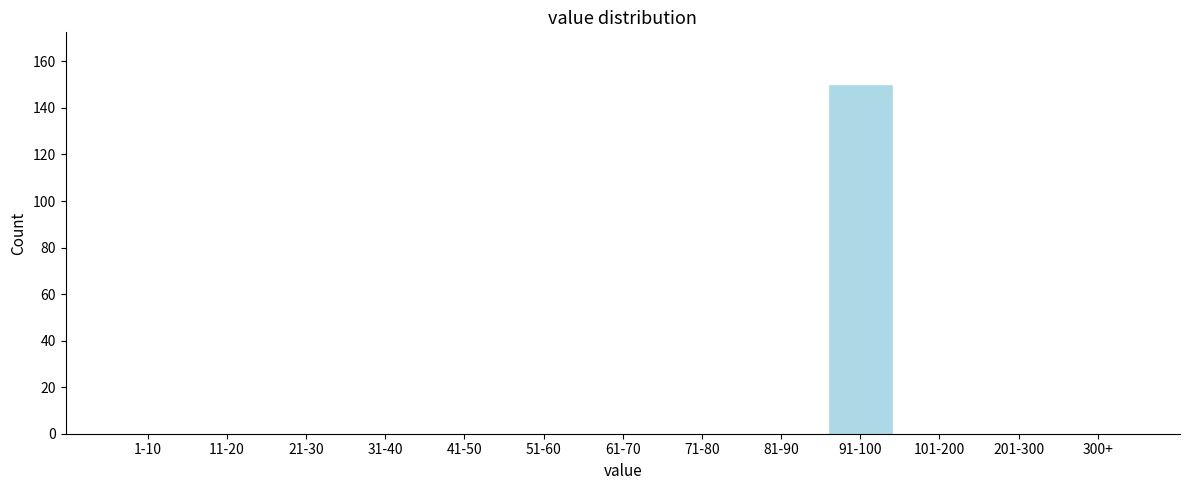

Reading left to right, transcribe all the data shown in this chart.

1-10=0	11-20=0	21-30=0	31-40=0	41-50=0	51-60=0	61-70=0	71-80=0	81-90=0	91-100=150	101-200=0	201-300=0	300+=0